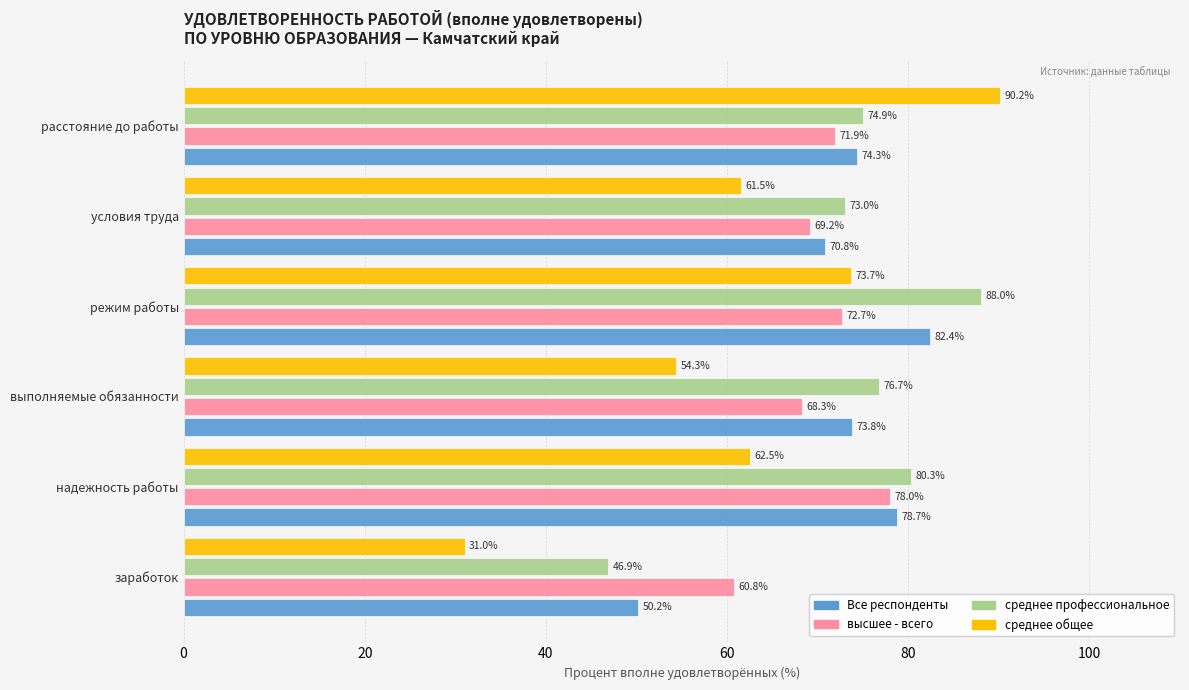

Which series has the largest range (max minus min)?

среднее общее